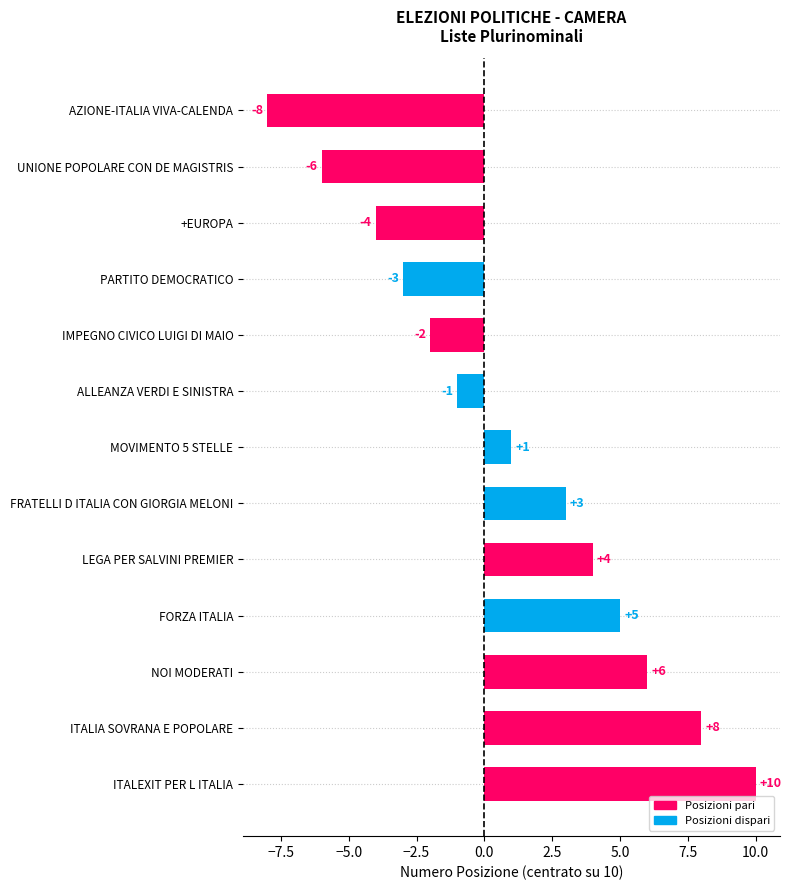

What is the value of the 1st bar from the top?

-8